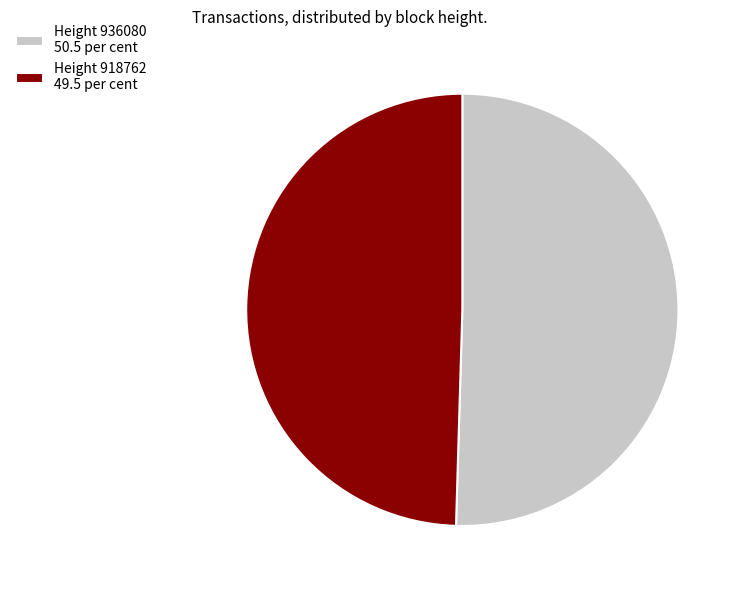

Count the number of slices in the pie.

2